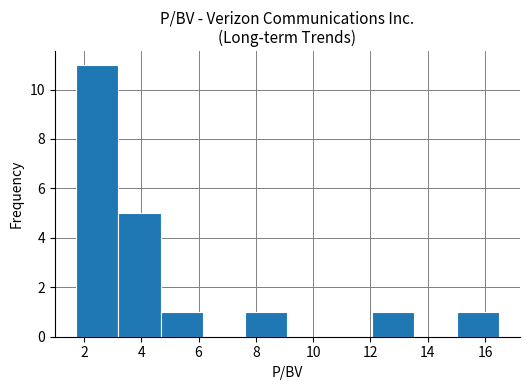

Reading left to right, list every bar in this chart as the range it spans on the x-axis followed by its height. Neither the bar edges nor the heights are printed on the chart, so give them approximately, as read against the axes.

1.8 to 3.2: 11
3.2 to 4.6: 5
4.6 to 6.2: 1
6.2 to 7.6: 0
7.6 to 9.2: 1
9.2 to 10.6: 0
10.6 to 12.0: 0
12.0 to 13.6: 1
13.6 to 15.0: 0
15.0 to 16.4: 1